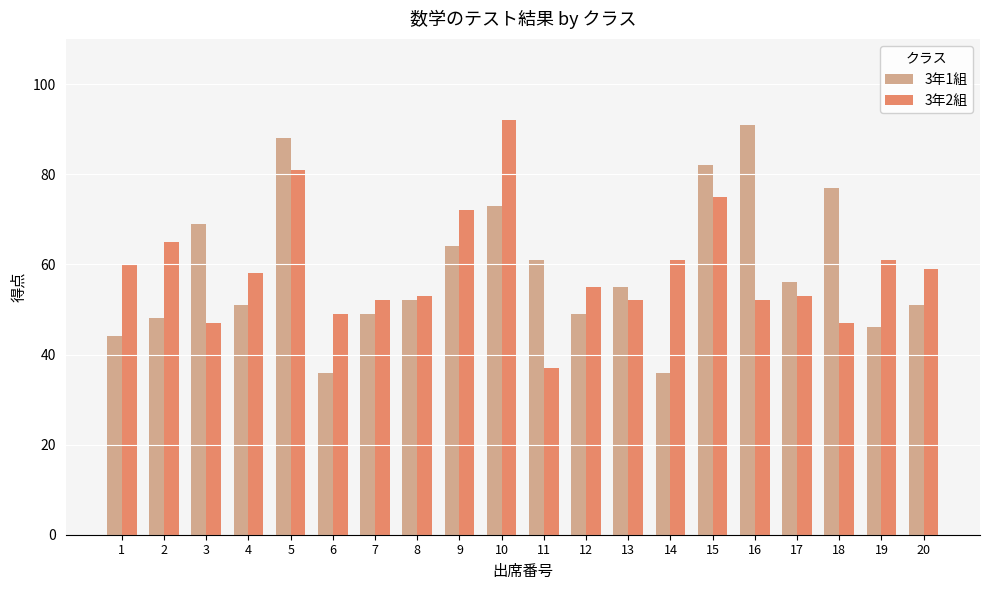

How many groups of bars are there?

20